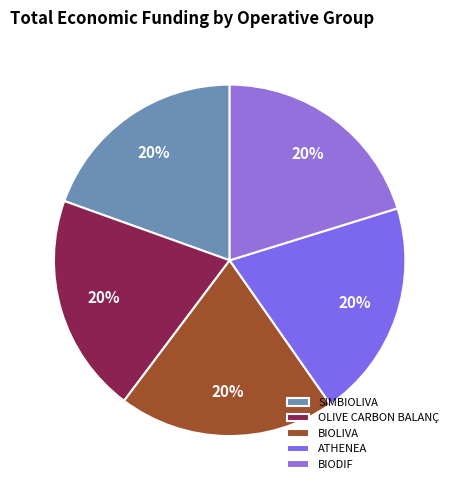

The BIOLIVA slice represents 33% of the pie. True or false?

False